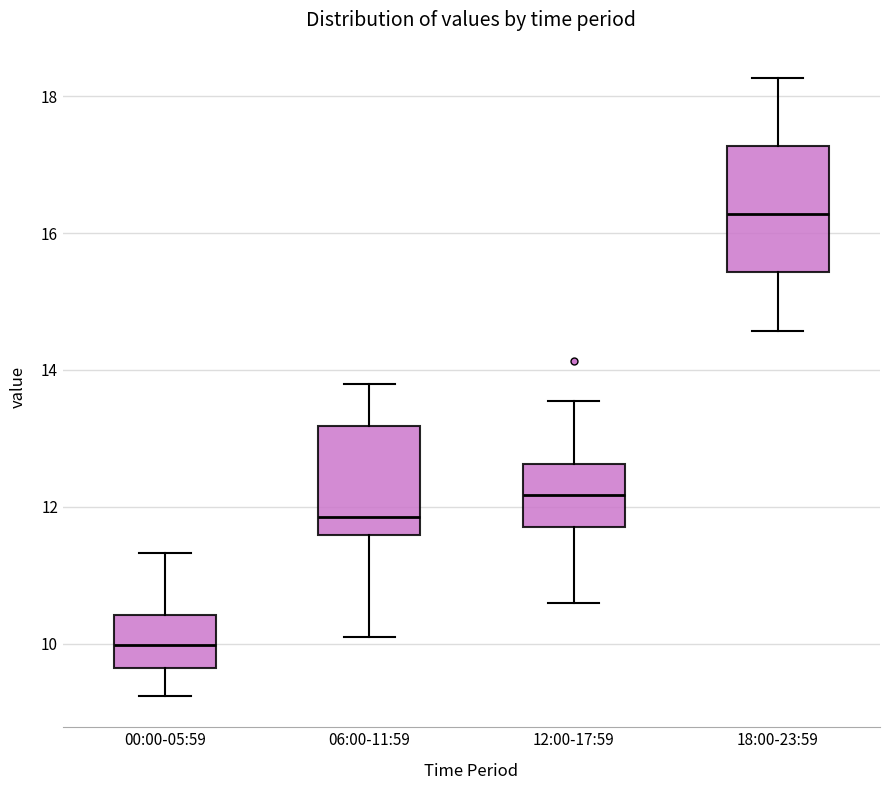

Comparing the boxes themselves (not the whiskers), which one is the tallest?

18:00-23:59